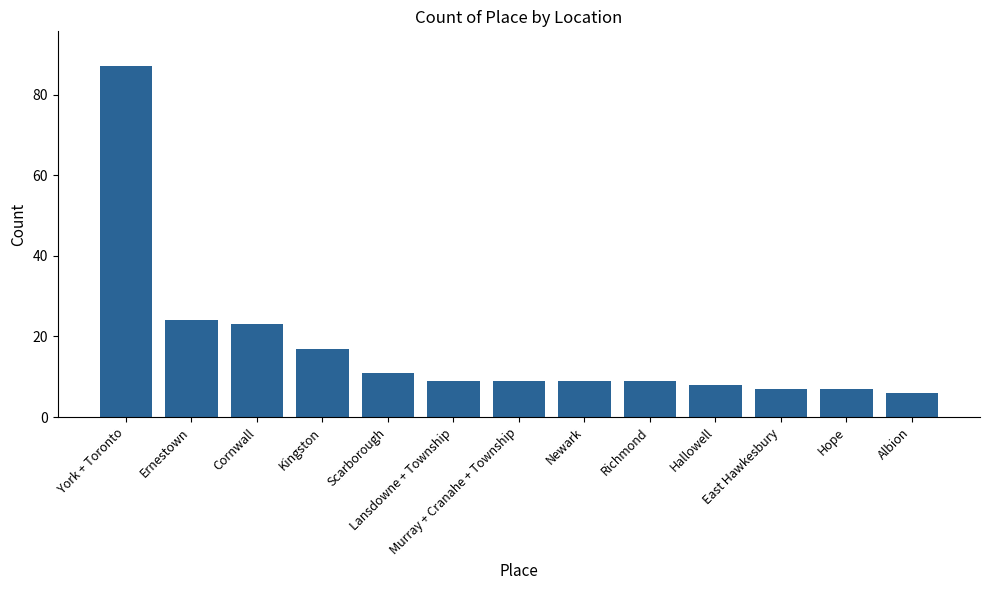

Which has a higher value, Hallowell or Scarborough?

Scarborough